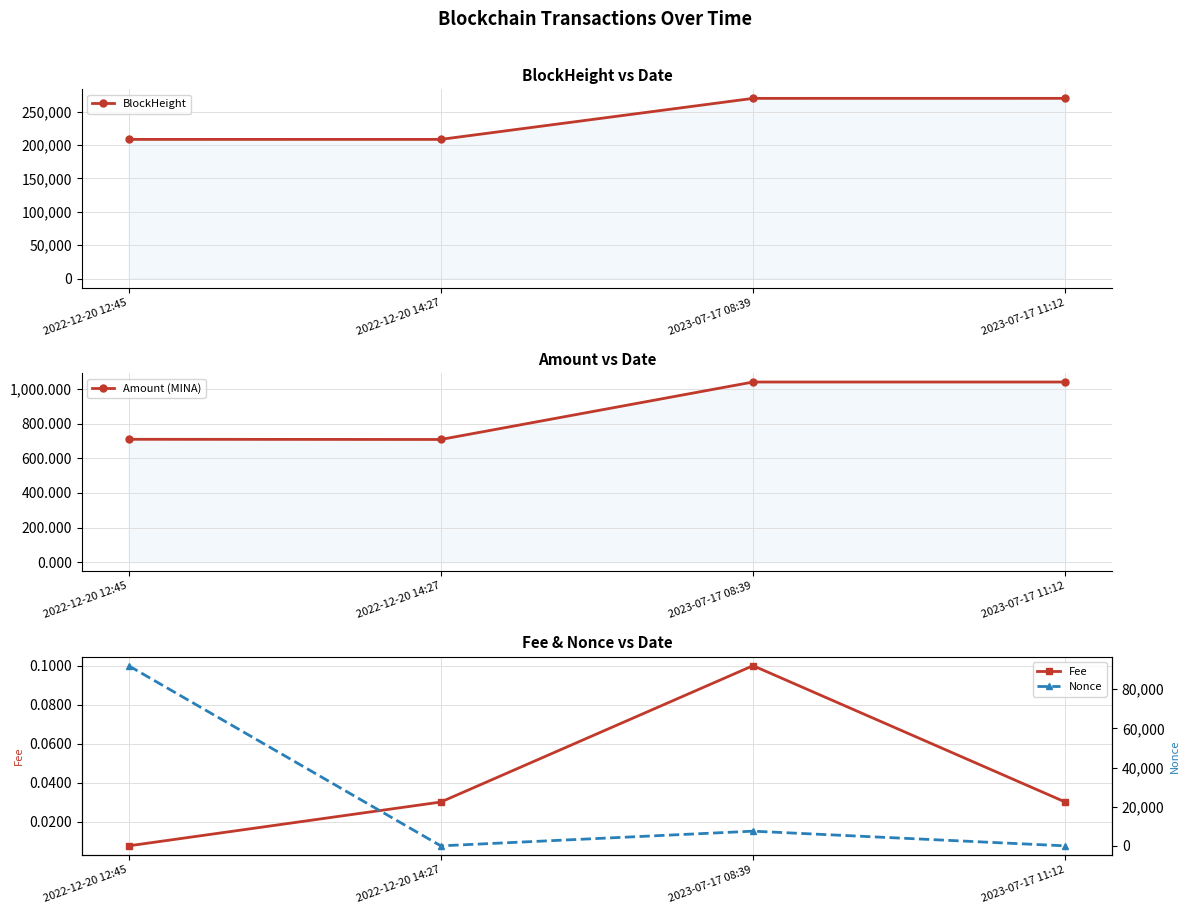

What is the label of the 1st point from the left?

2022-12-20 12:45